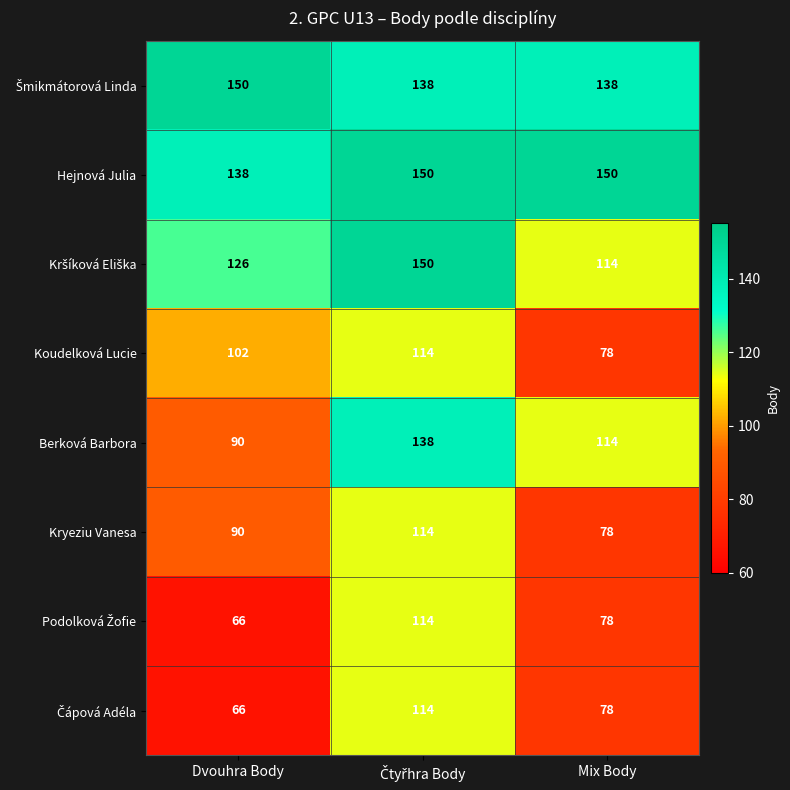

What is the minimum value shown in the chart?

66